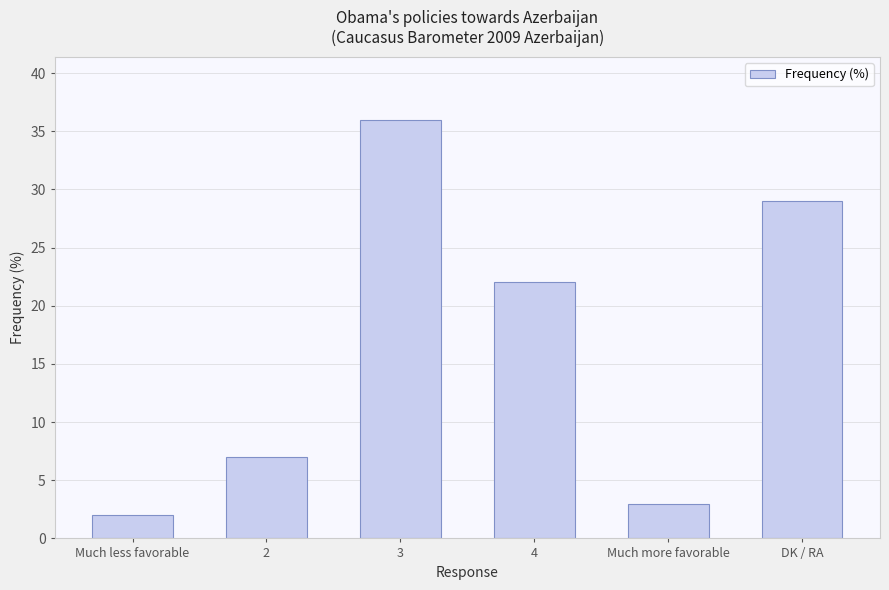

What is the change in value from 2 to 3?

+29